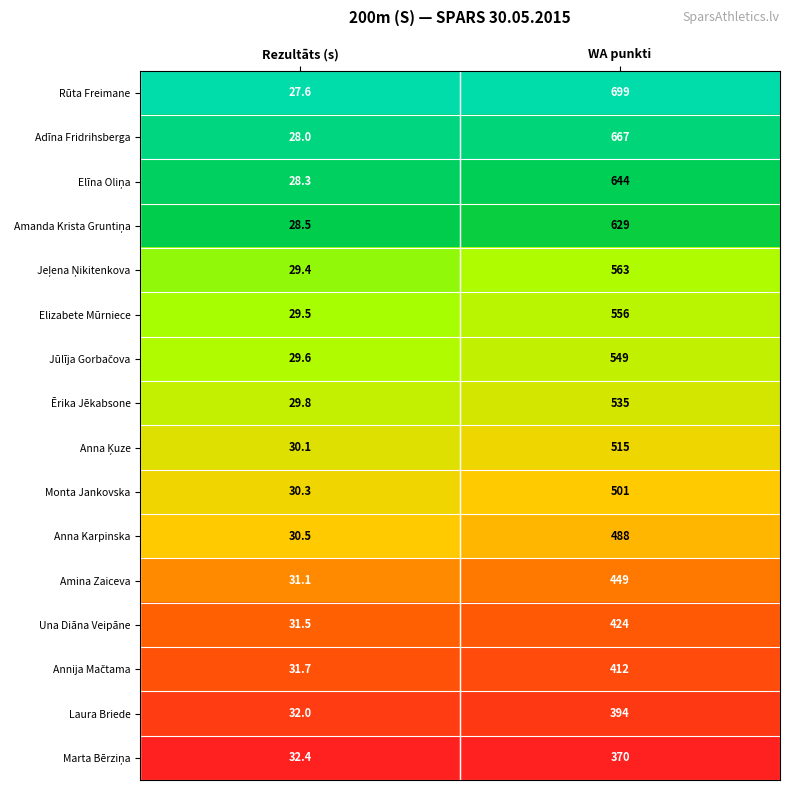

Which label corresponds to the largest value in the chart?

WA punkti